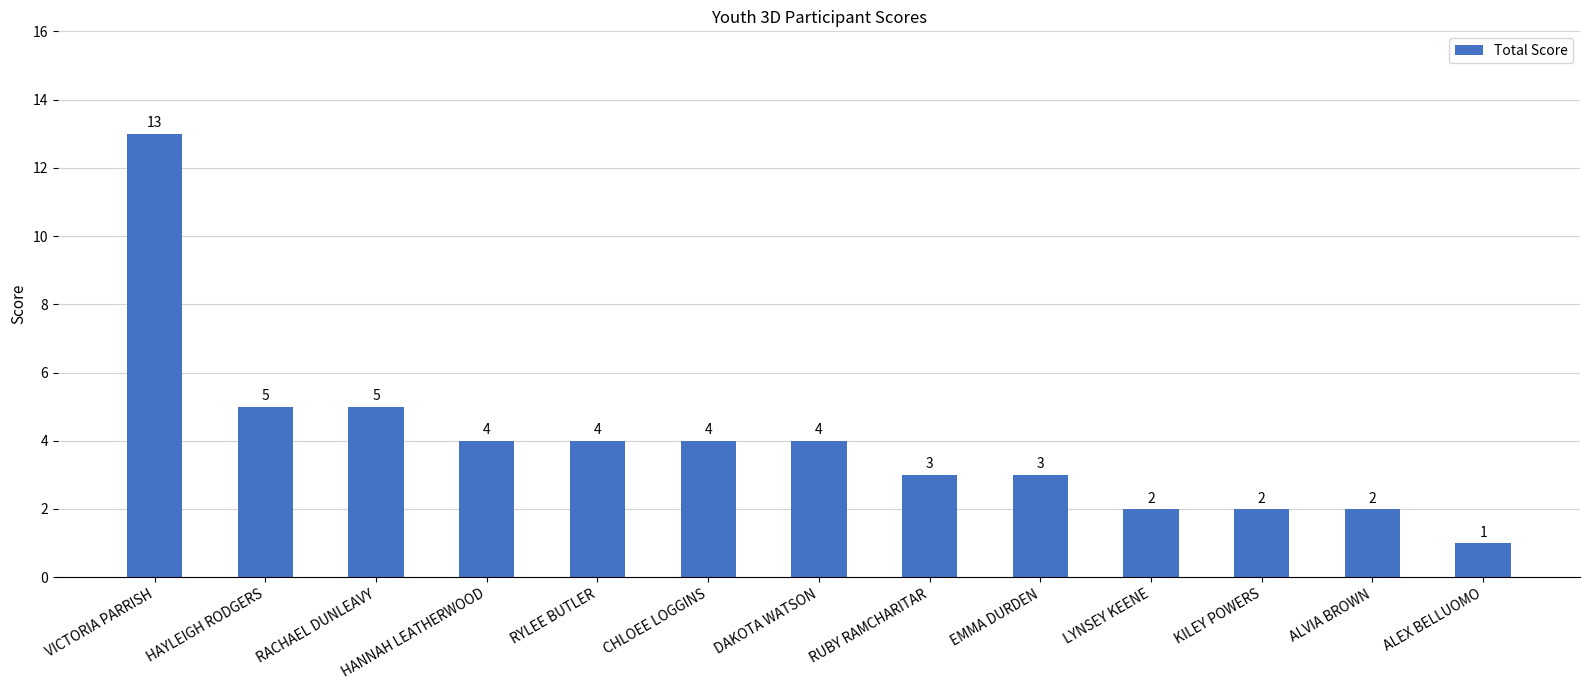

Reading left to right, extract all data points from this chart.

VICTORIA PARRISH=13	HAYLEIGH RODGERS=5	RACHAEL DUNLEAVY=5	HANNAH LEATHERWOOD=4	RYLEE BUTLER=4	CHLOEE LOGGINS=4	DAKOTA WATSON=4	RUBY RAMCHARITAR=3	EMMA DURDEN=3	LYNSEY KEENE=2	KILEY POWERS=2	ALVIA BROWN=2	ALEX BELLUOMO=1